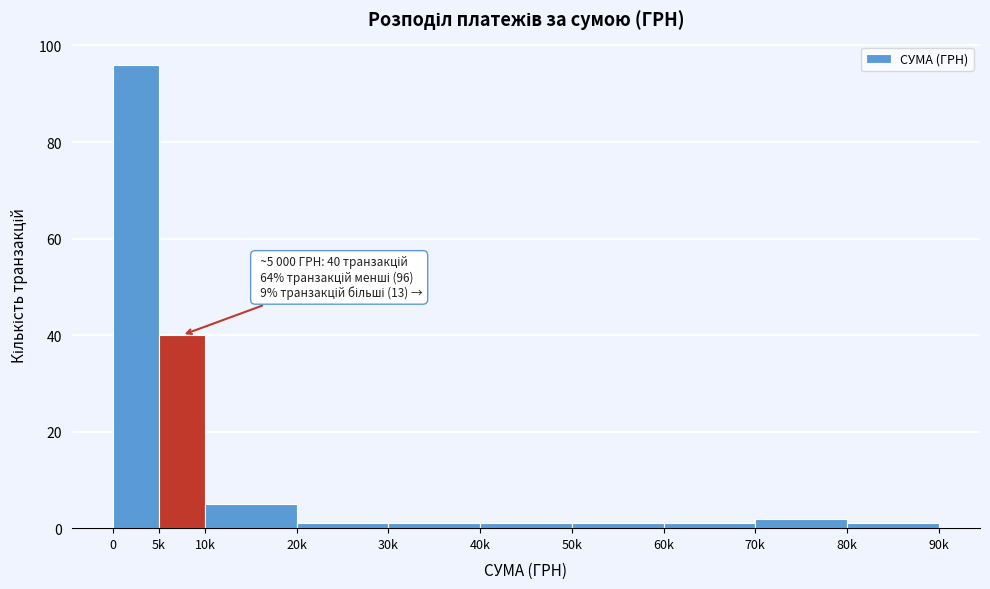

Reading left to right, transcribe all the data shown in this chart.

96	40	5	1	1	1	1	1	2	1